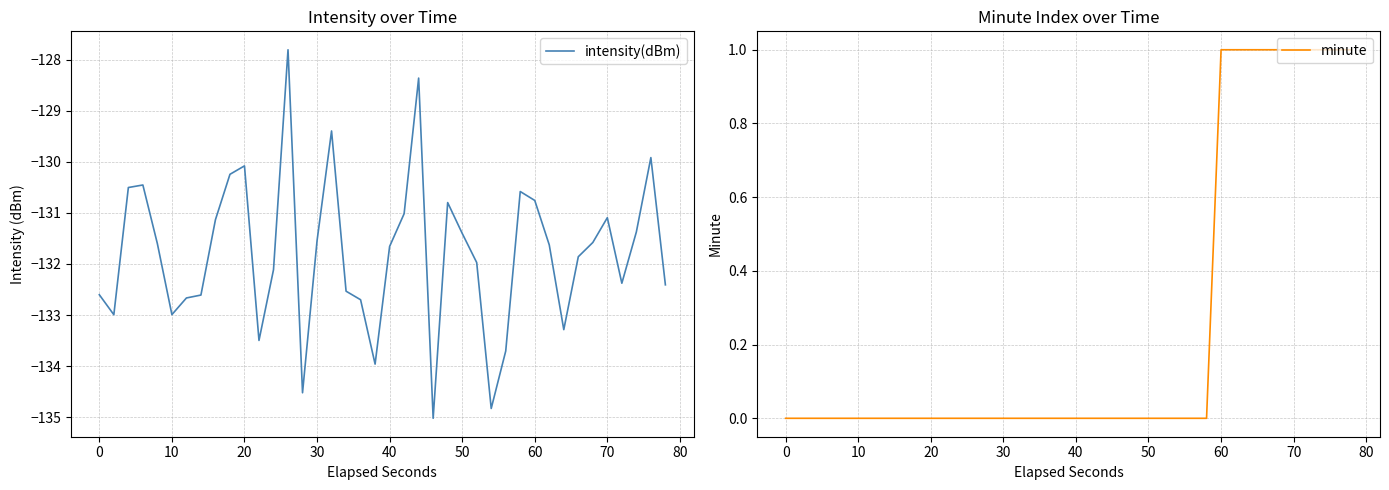

Reading left to right, transcribe all the data shown in this chart.

intensity(dBm): -132.6	-133.0	-130.5	-130.5	-131.6	-133.0	-132.7	-132.6	-131.1	-130.2	-130.1	-133.5	-132.1	-127.8	-134.5	-131.5	-129.4	-132.5	-132.7	-134.0	-131.7	-131.0	-128.4	-135.0	-130.8	-131.4	-132.0	-134.8	-133.7	-130.6	-130.8	-131.6	-133.3	-131.9	-131.6	-131.1	-132.4	-131.4	-129.9	-132.4
minute: 0.0	0.0	0.0	0.0	0.0	0.0	0.0	0.0	0.0	0.0	0.0	0.0	0.0	0.0	0.0	0.0	0.0	0.0	0.0	0.0	0.0	0.0	0.0	0.0	0.0	0.0	0.0	0.0	0.0	0.0	1.0	1.0	1.0	1.0	1.0	1.0	1.0	1.0	1.0	1.0